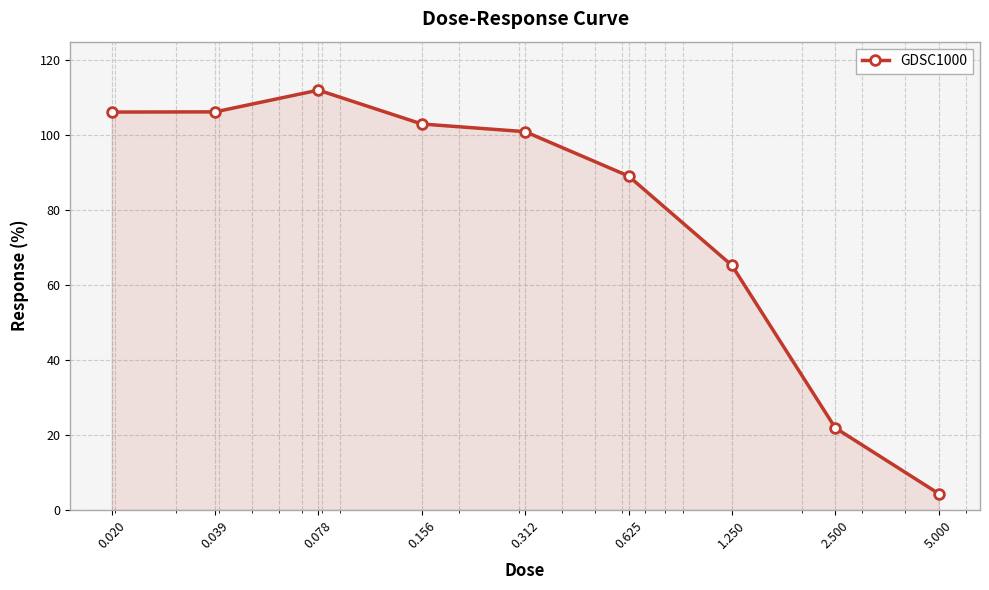

What is the smallest value displayed?

4.3